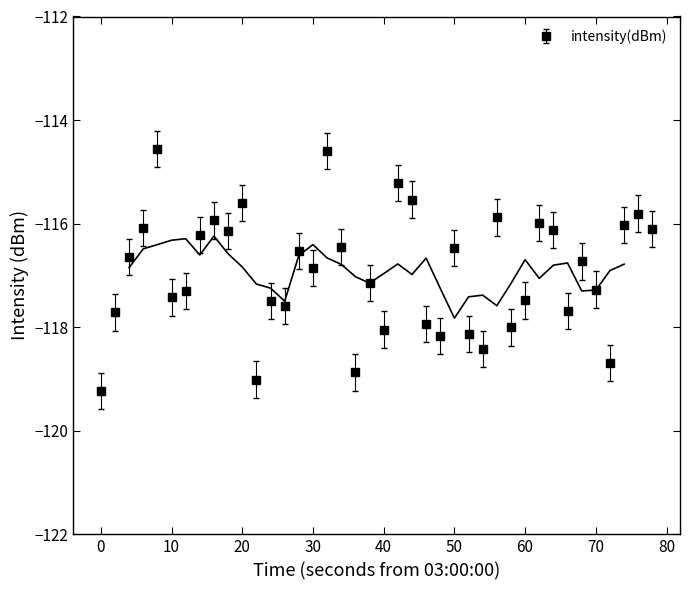

The value of intensity(dBm) at 0 is -36.5. True or false?

False